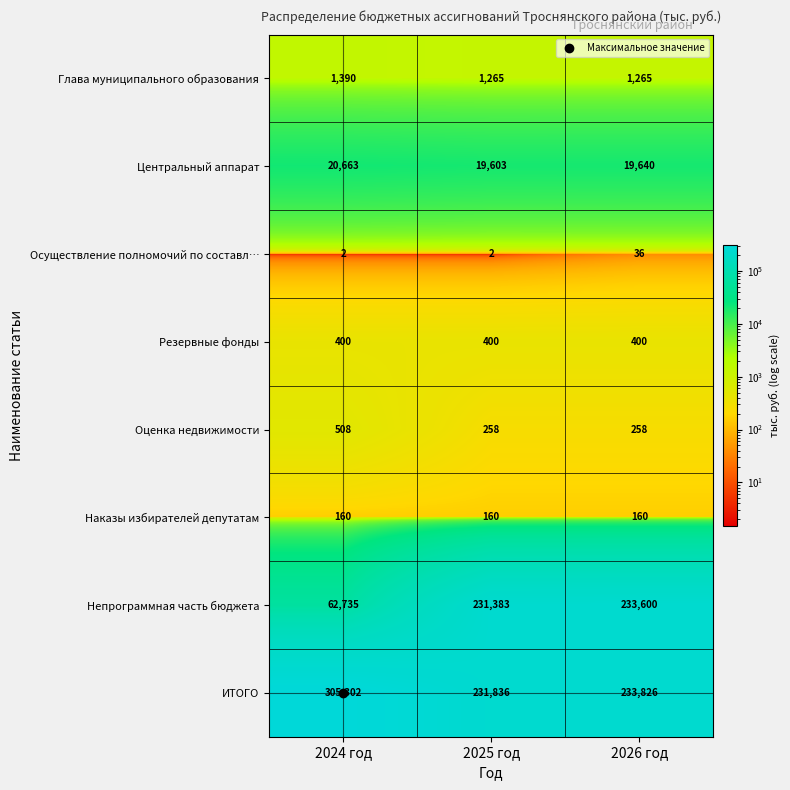

The value of Оценка недвижимости at 2026 год is 162. True or false?

False